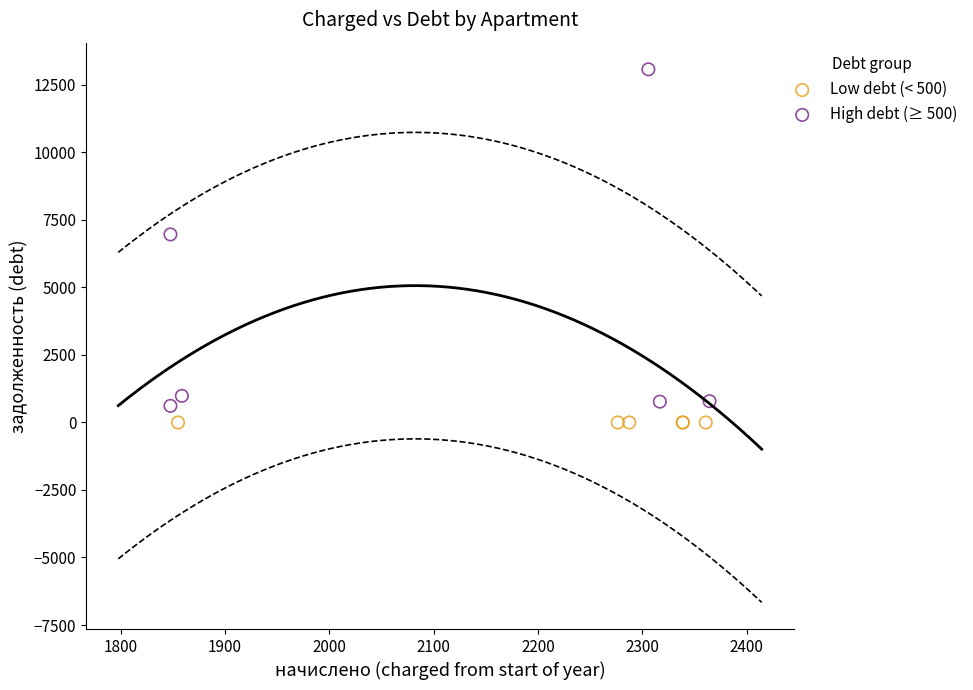

Which series contains the highest Y value?

High debt (≥ 500)